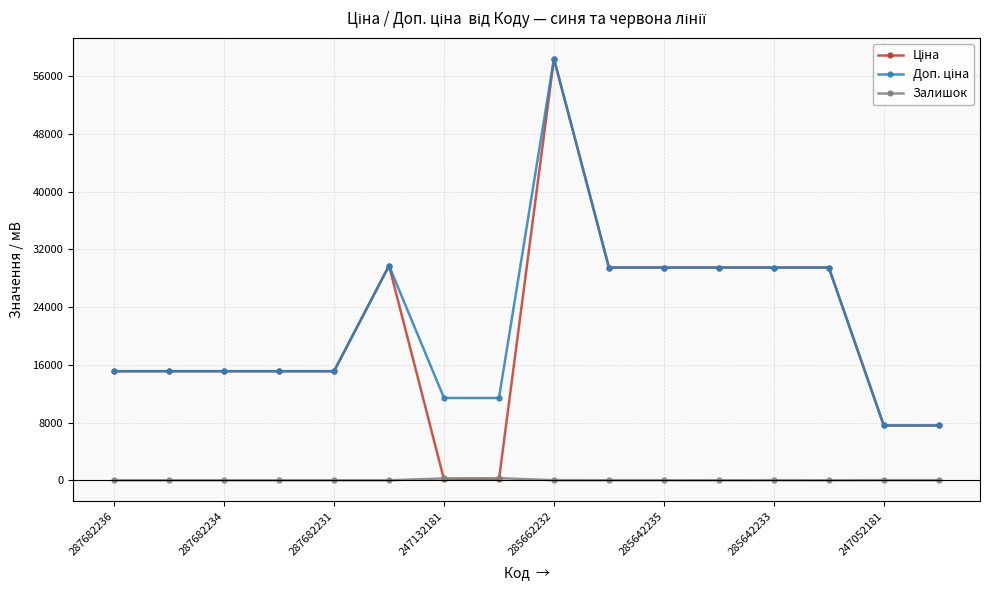

What is the greatest value displayed?

58426.5